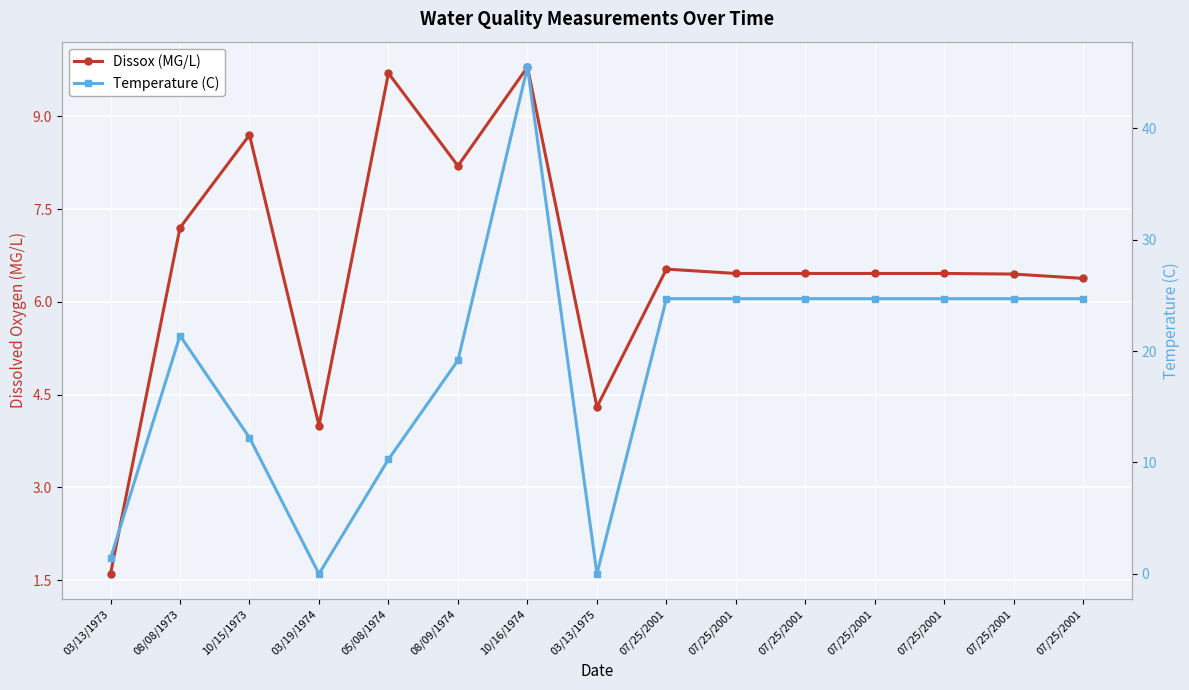

Reading left to right, transcribe all the data shown in this chart.

Dissox (MG/L): 03/13/1973=1.6	08/08/1973=7.2	10/15/1973=8.7	03/19/1974=4.0	05/08/1974=9.7	08/09/1974=8.2	10/16/1974=9.8	03/13/1975=4.3	07/25/2001=6.5	07/25/2001=6.5	07/25/2001=6.5	07/25/2001=6.5	07/25/2001=6.5	07/25/2001=6.5	07/25/2001=6.4
Temperature (C): 03/13/1973=1.4	08/08/1973=21.4	10/15/1973=12.2	03/19/1974=0.0	05/08/1974=10.3	08/09/1974=19.2	10/16/1974=45.5	03/13/1975=0.0	07/25/2001=24.7	07/25/2001=24.7	07/25/2001=24.7	07/25/2001=24.7	07/25/2001=24.7	07/25/2001=24.7	07/25/2001=24.7